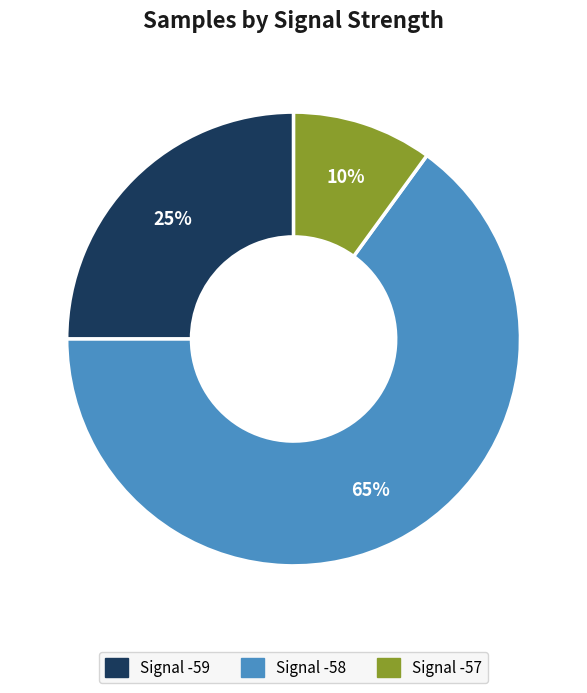

To the nearest percent, what is the average slice percentage?

33%